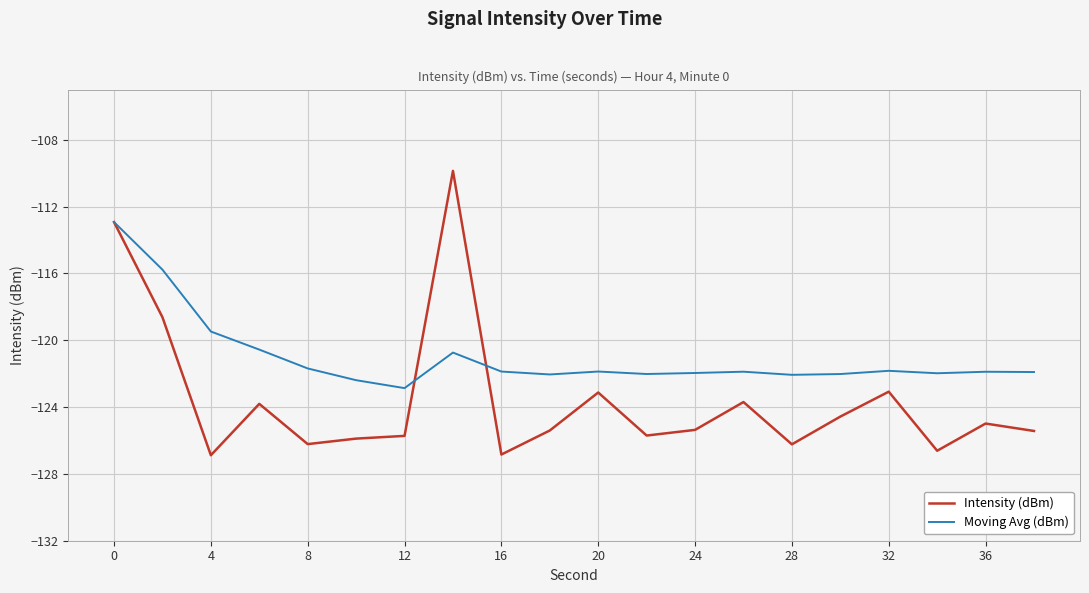

What is the smallest value displayed?

-126.9